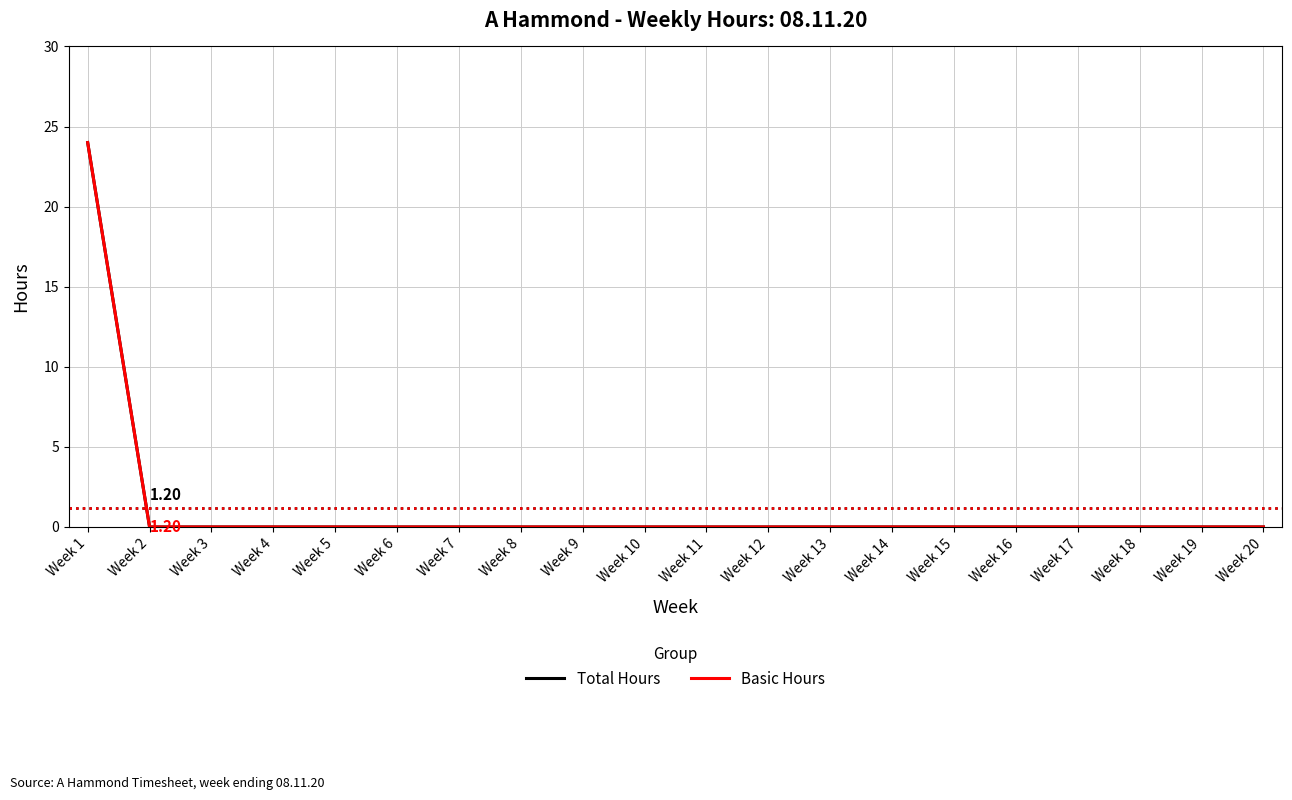

Which series has the largest range (max minus min)?

Total Hours